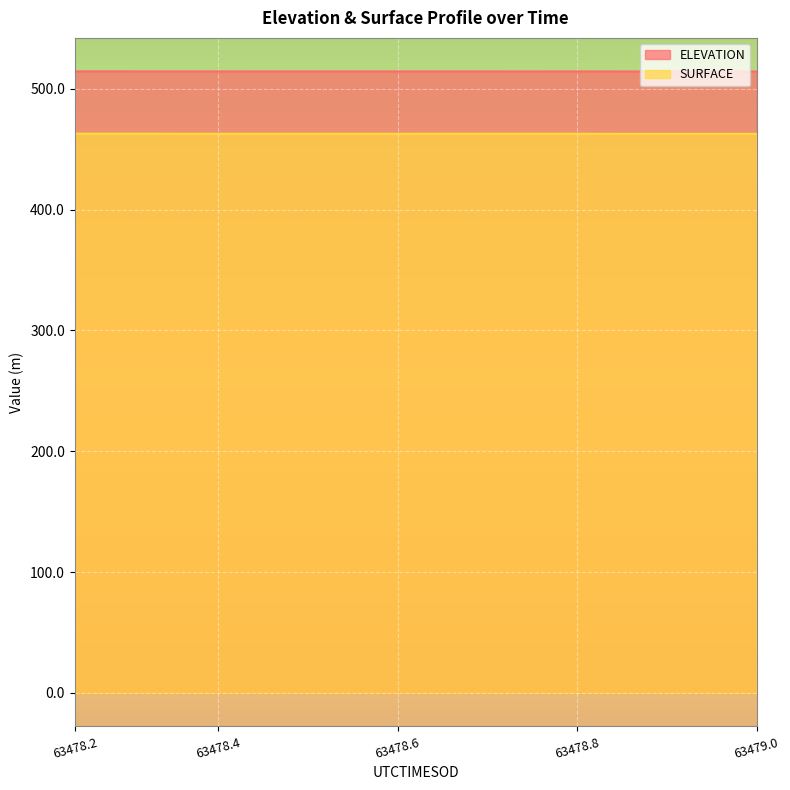

Which series has the largest total across all categories?

ELEVATION